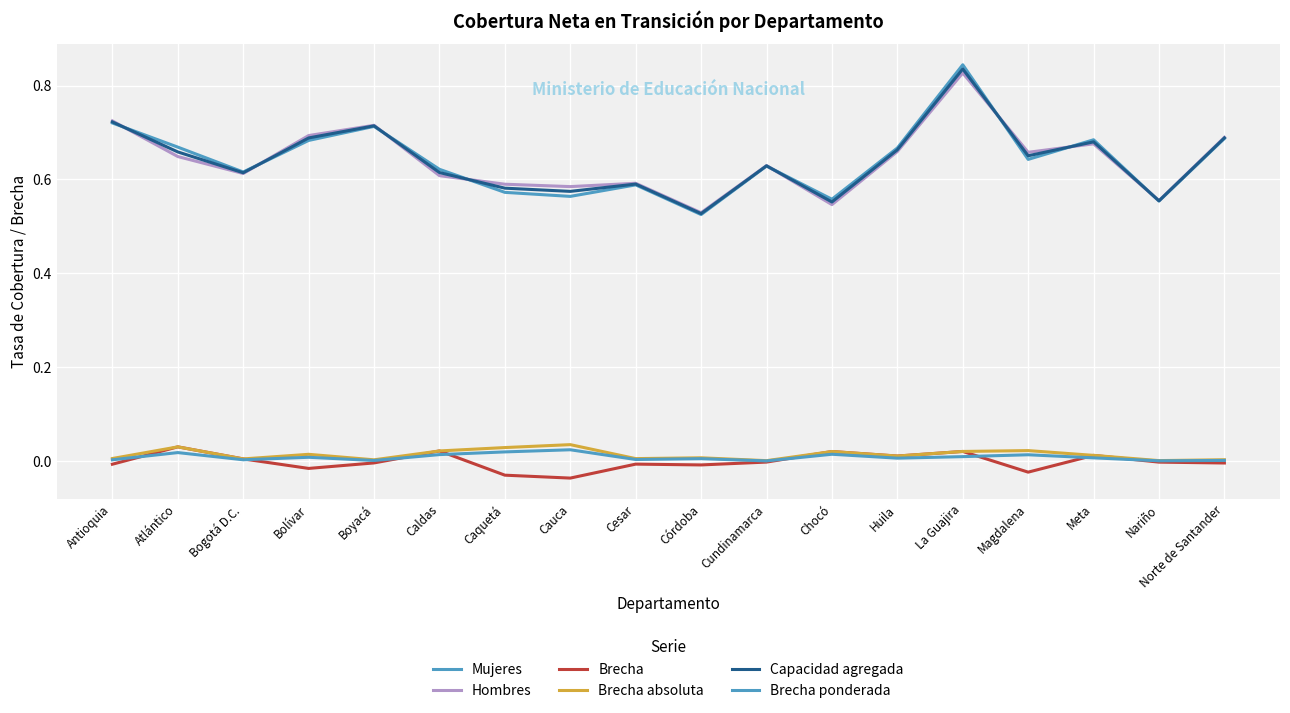

At which category does Mujeres reach its first local valley?

Bogotá D.C.